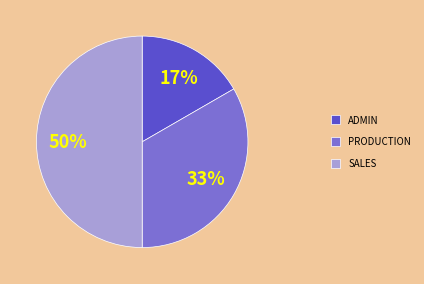

Between PRODUCTION and ADMIN, which is larger?

PRODUCTION